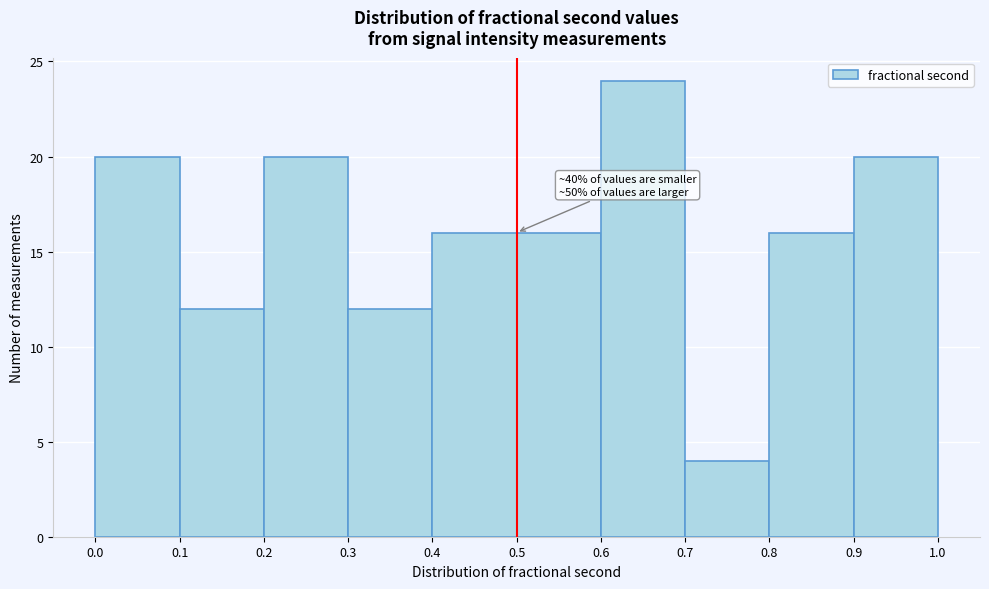

Over which range of the x-axis is the bar tallest?

0.6 to 0.7